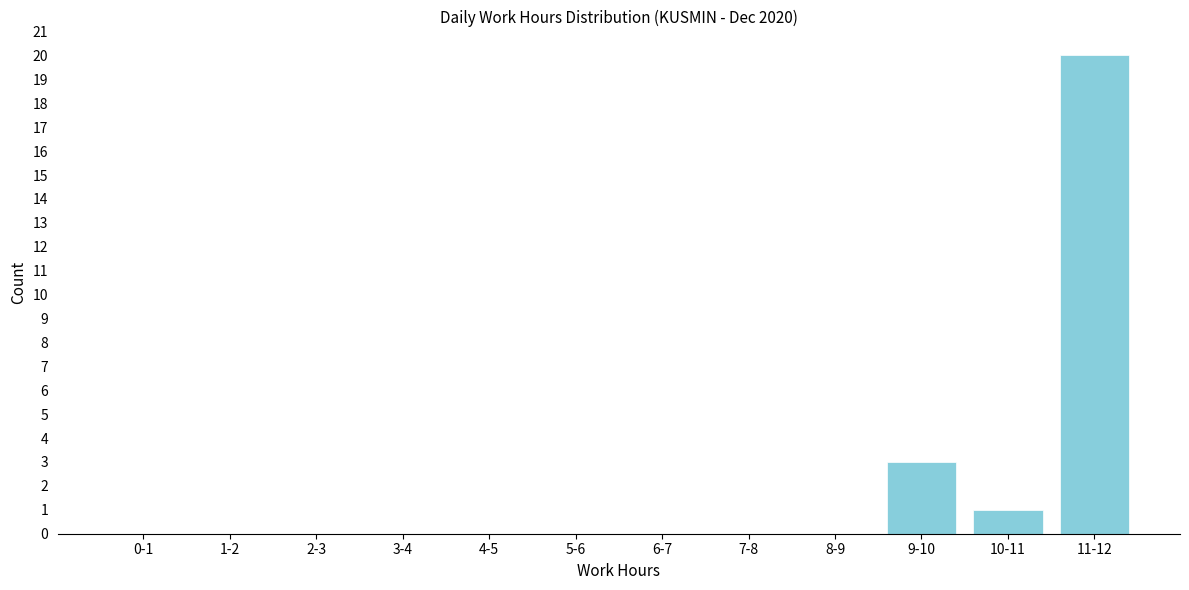

Reading left to right, transcribe all the data shown in this chart.

0-1=0	1-2=0	2-3=0	3-4=0	4-5=0	5-6=0	6-7=0	7-8=0	8-9=0	9-10=3	10-11=1	11-12=20